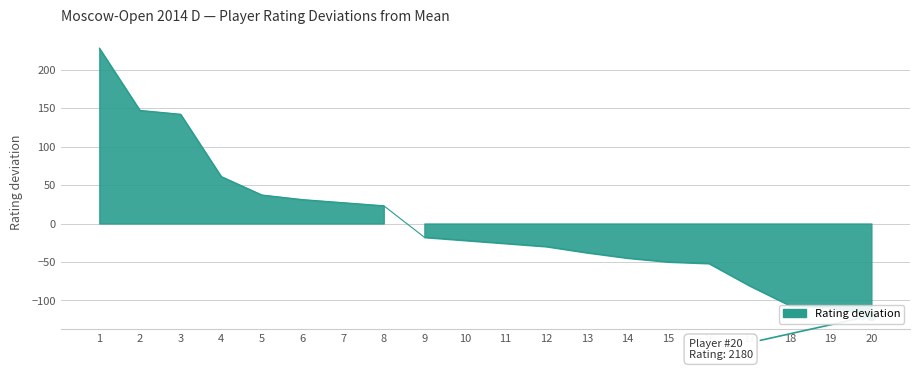

What is the minimum value shown in the chart?

-119.9